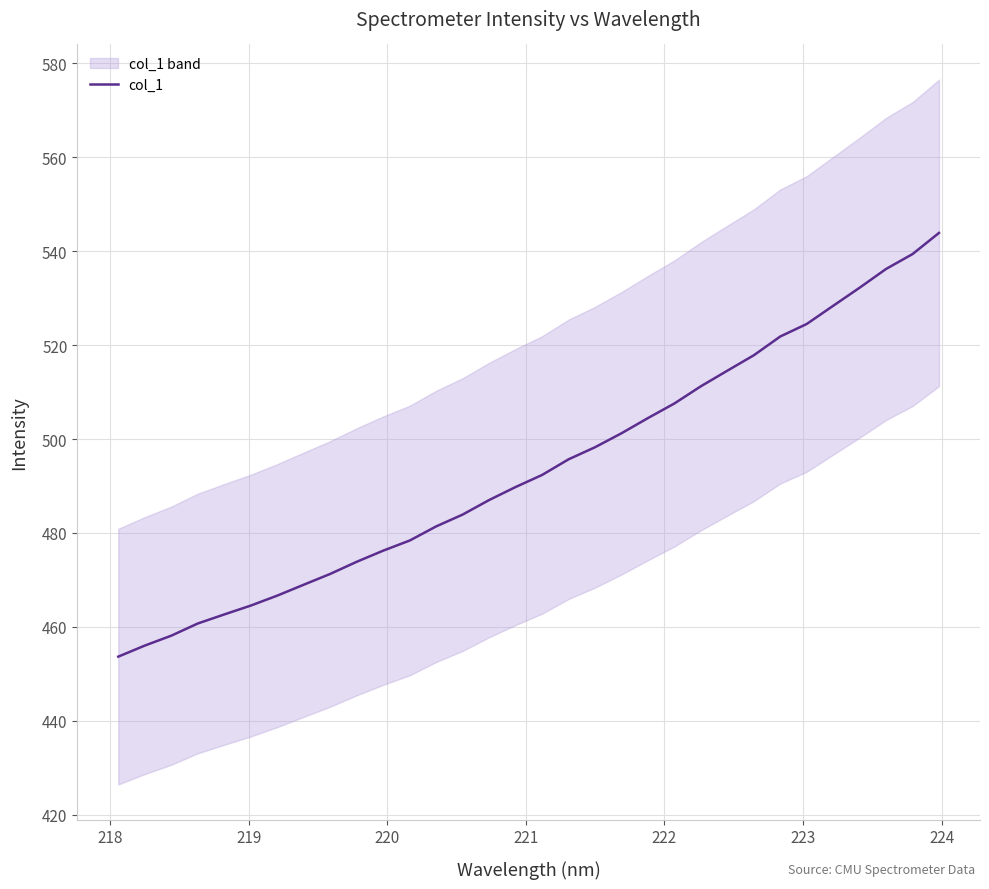

What is the smallest value displayed?

453.7